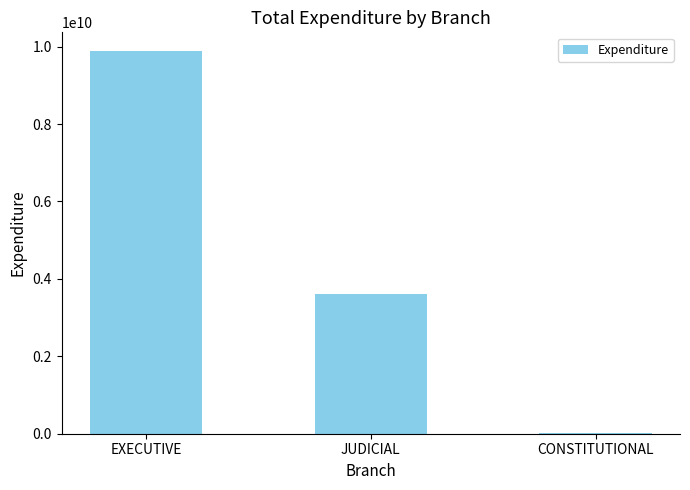

What is the approximate value at EXECUTIVE?

9876717267.9